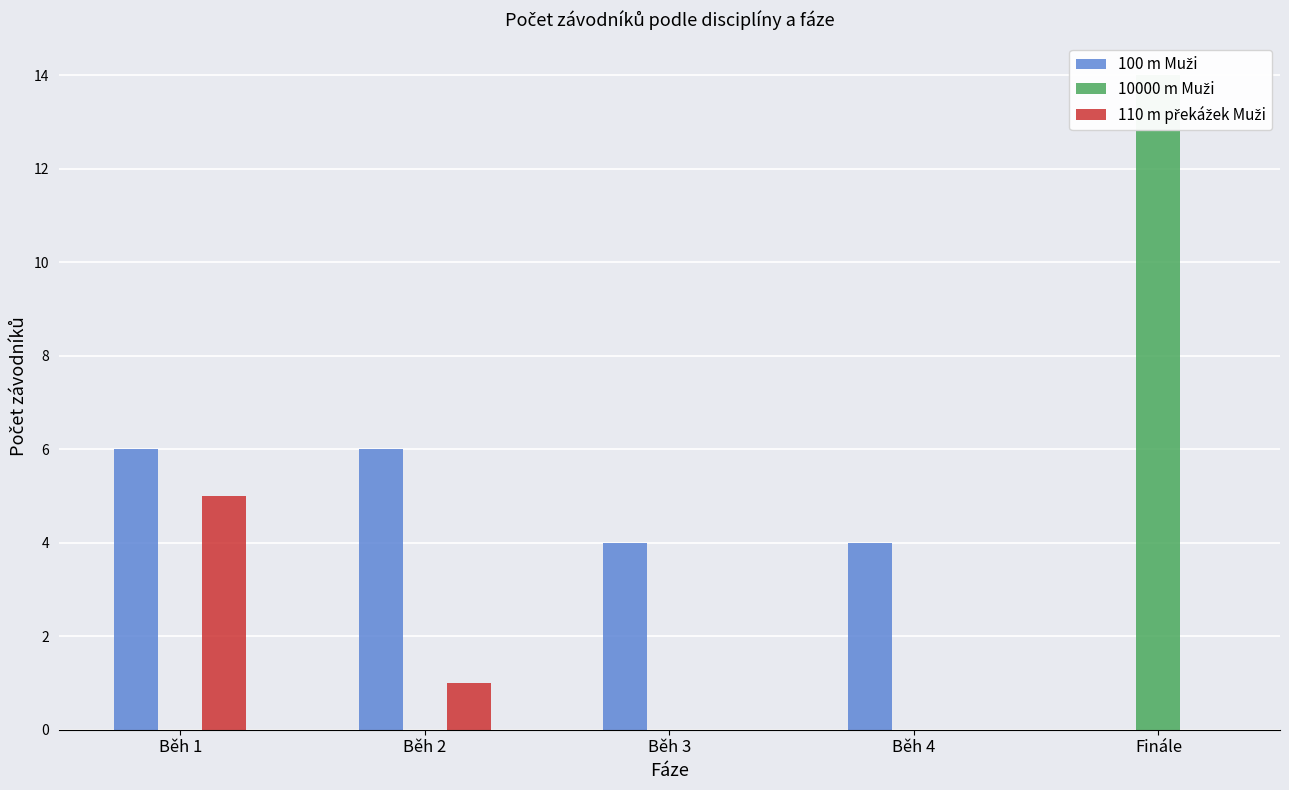

Which category has the highest value in the 100 m Muži series?

Běh 1